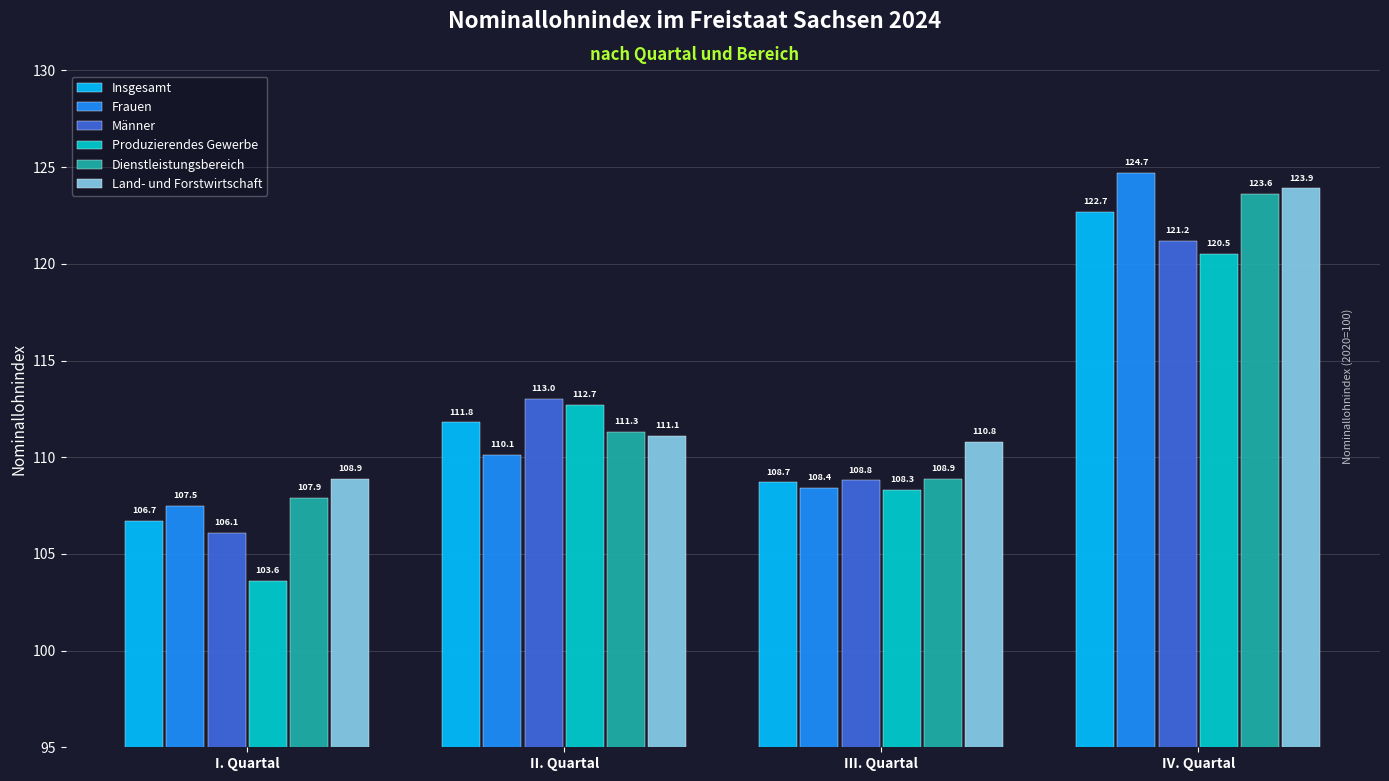

At how many categories does at least one series exceed 120?

1